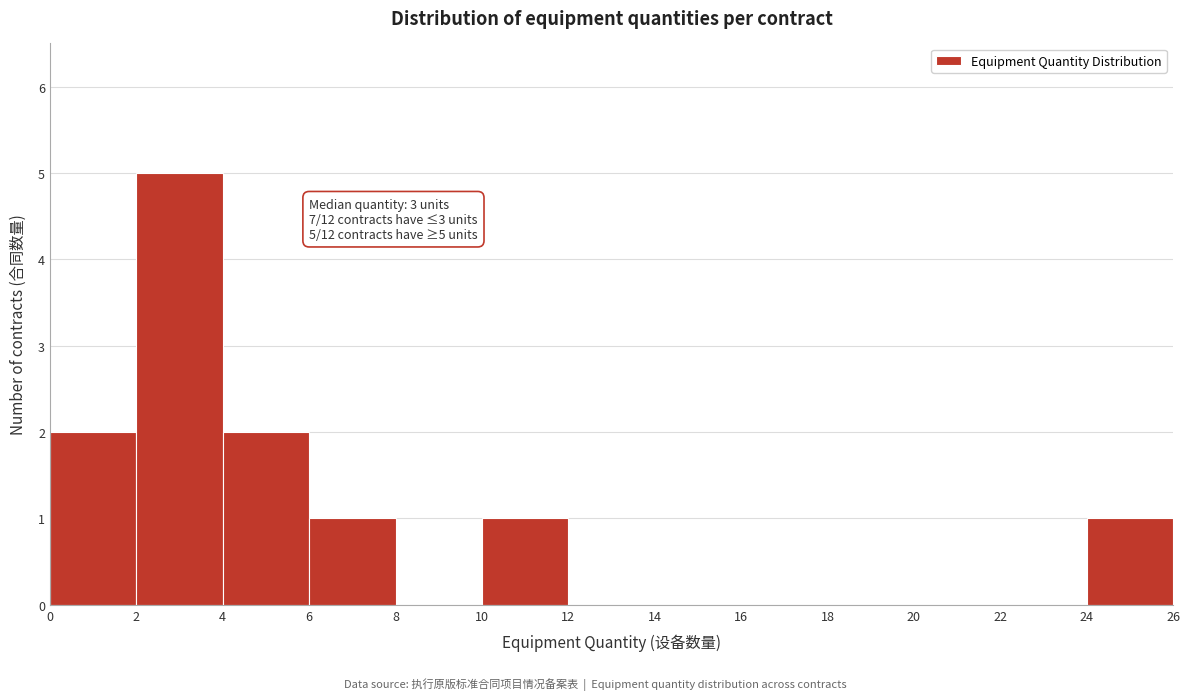

Over which range of the x-axis is the bar tallest?

2 to 4